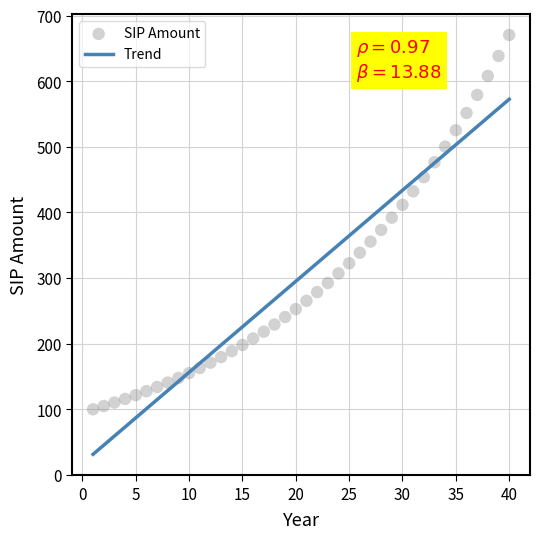

What is the range of Y values (max minus min)?

570.5